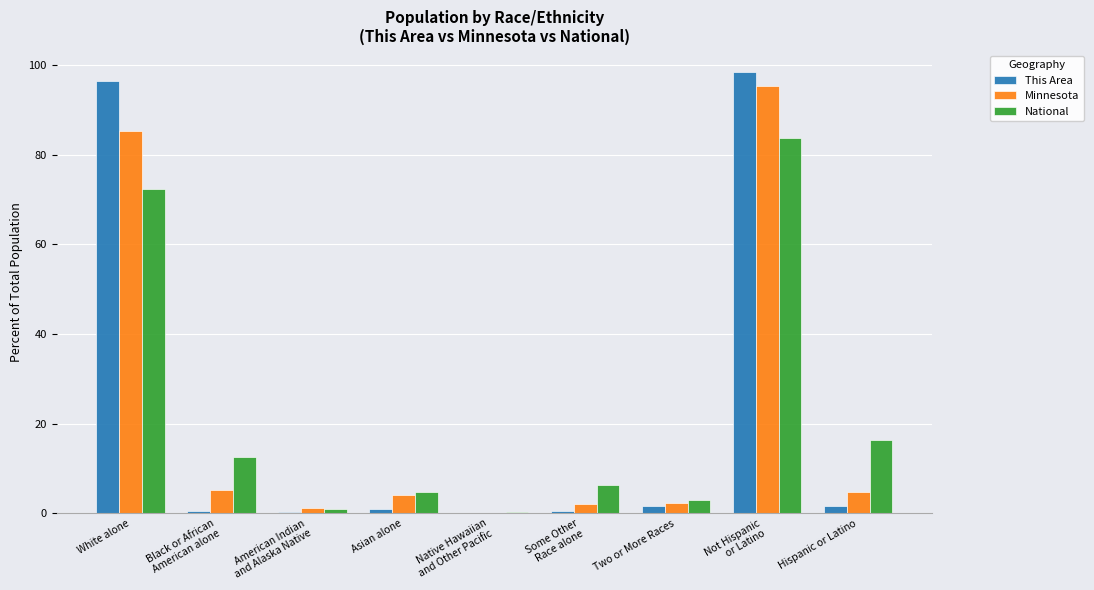

What is the spread (max minus min) of values at Native Hawaiian
and Other Pacific?

0.2